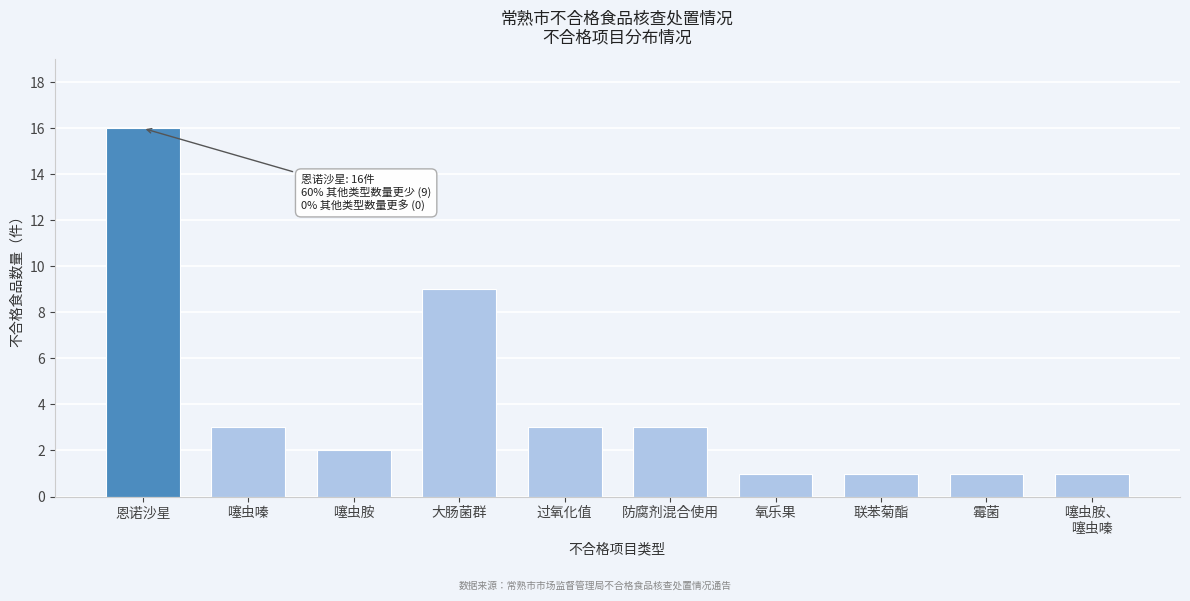

Reading left to right, list all the values displayed in this chart.

16	3	2	9	3	3	1	1	1	1